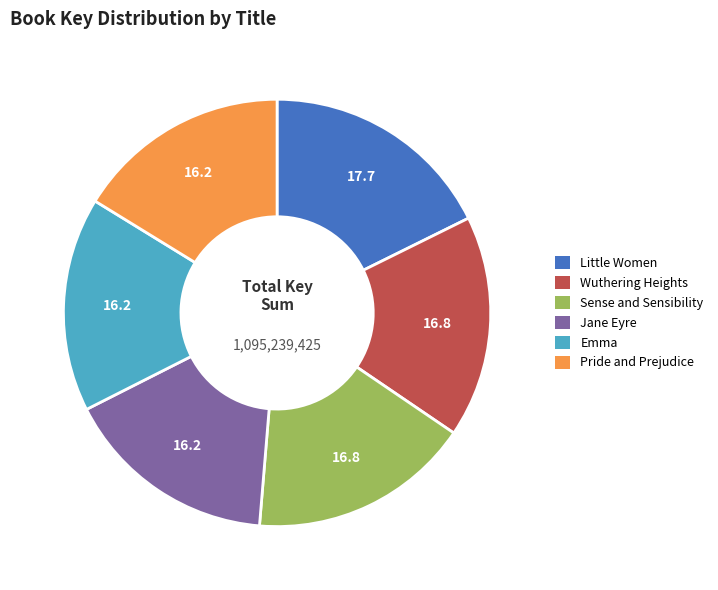

Do Pride and Prejudice and Wuthering Heights together represent more than half of the pie?

No